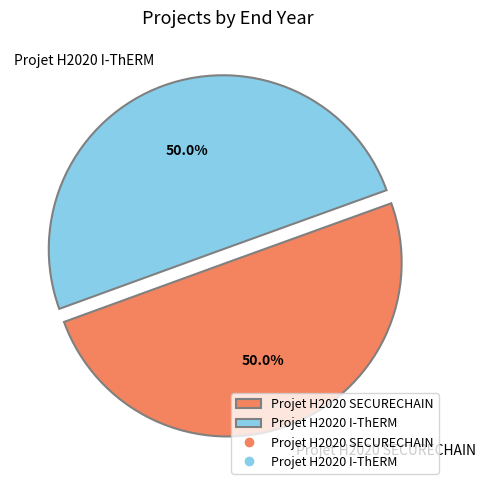

To the nearest percent, what portion does Projet H2020 I-ThERM represent?

50%